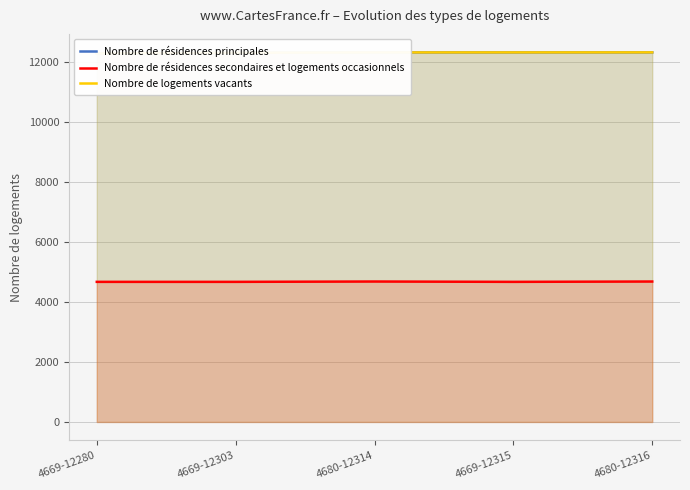

The Nombre de résidences principales series shows 8585 at 4669-12315. True or false?

False